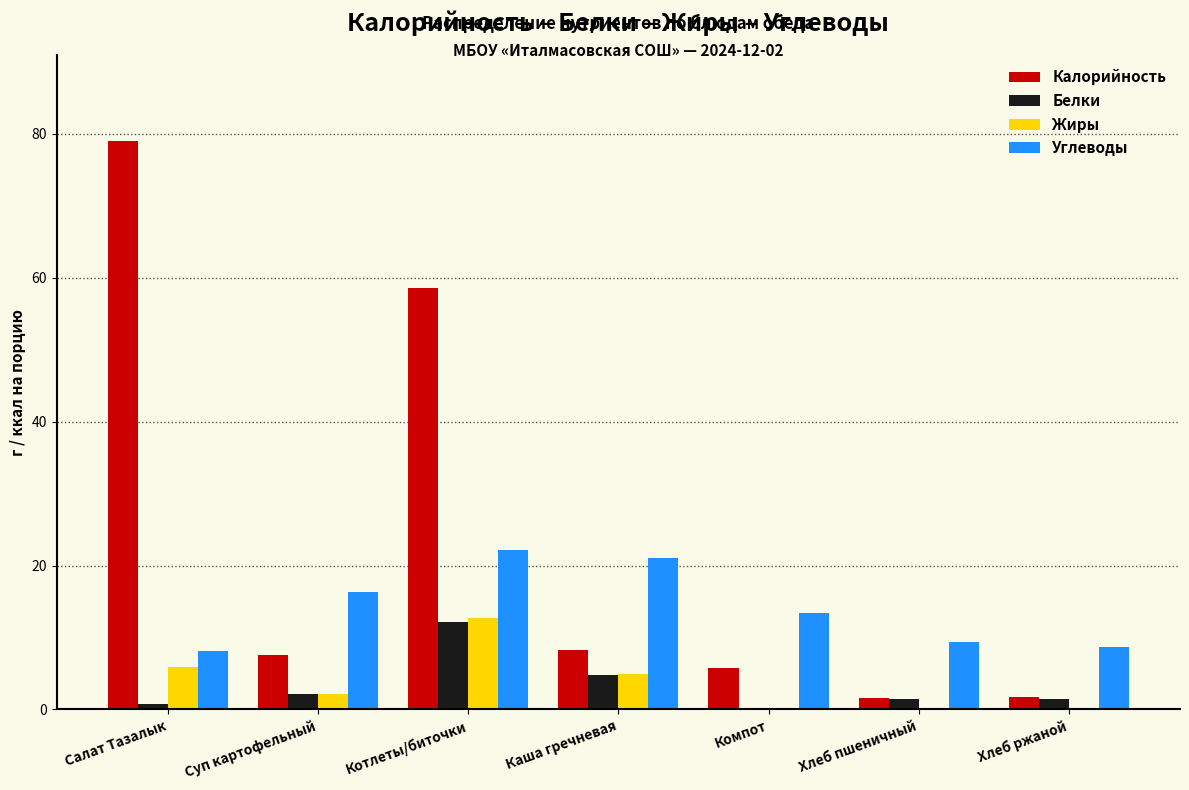

The Белки series shows 4.8 at Каша гречневая. True or false?

True